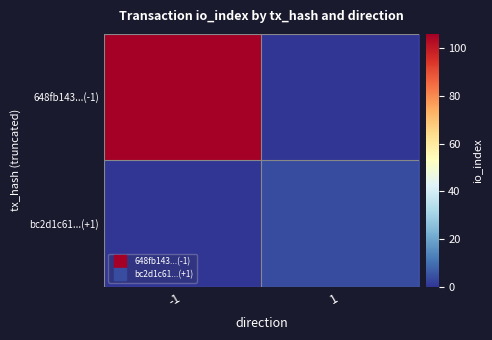

Which series has the largest total across all categories?

648fb143...(-1)